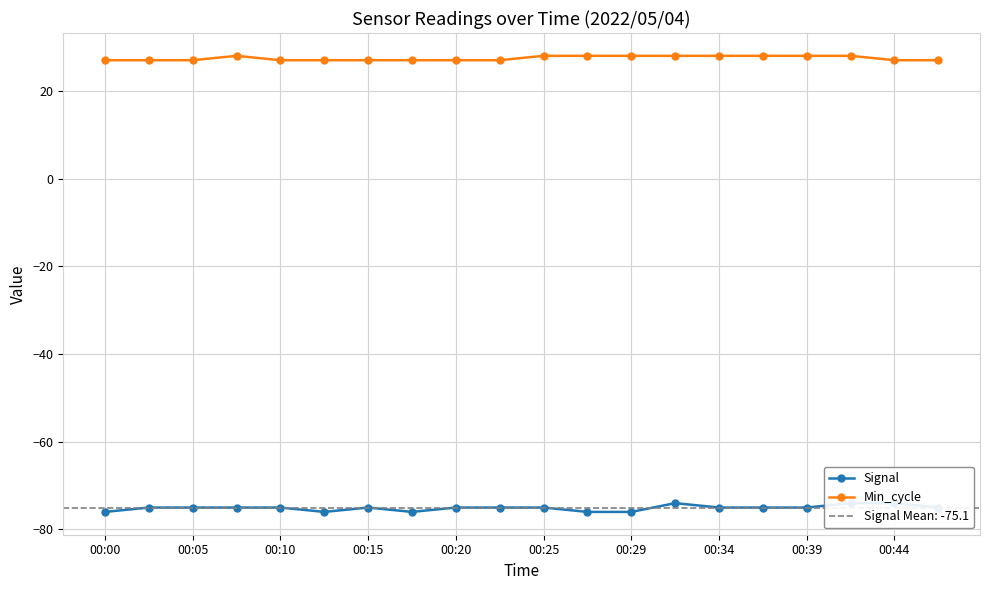

Does the chart have visible grid lines?

Yes